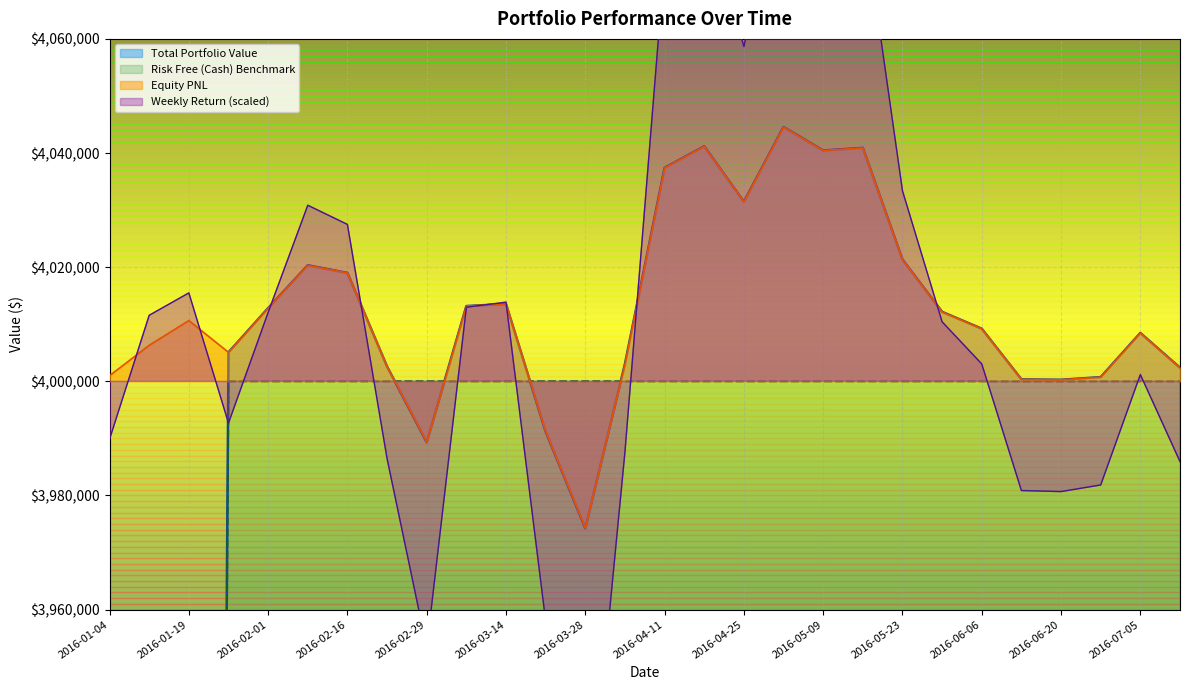

Reading left to right, extract all data points from this chart.

Total Portfolio Value: 1000985.9	2006313.9	3010648.0	4005076.2	4012828.6	4020340.5	4018997.3	4002581.6	3989335.3	4013193.3	4013549.2	3991193.6	3974273.2	4003046.0	4037400.5	4041181.9	4031464.0	4044554.2	4040448.3	4040907.7	4021353.9	4012171.1	4009218.2	4000345.0	4000273.2	4000736.4	4008475.3	4002374.8
Risk Free (Cash) Benchmark: 1000000.0	2000000.0	3000000.0	4000000.0	4000000.0	4000000.0	4000000.0	4000000.0	4000000.0	4000000.0	4000000.0	4000000.0	4000000.0	4000000.0	4000000.0	4000000.0	4000000.0	4000000.0	4000000.0	4000000.0	4000000.0	4000000.0	4000000.0	4000000.0	4000000.0	4000000.0	4000000.0	4000000.0
Equity PNL: 4000985.9	4006313.9	4010648.0	4005076.2	4012828.6	4020340.5	4018997.3	4002581.6	3989335.3	4013193.3	4013549.2	3991193.6	3974273.2	4003046.0	4037400.5	4041181.9	4031464.0	4044554.2	4040448.3	4040907.7	4021353.9	4012171.1	4009218.2	4000345.0	4000273.2	4000736.4	4008475.3	4002374.8
Weekly Return: 3989858.7	4011569.4	4015493.3	3992690.4	4012071.4	4030851.3	4027493.3	3986454.0	3953338.4	4012983.2	4013872.9	3957983.9	3915683.0	3987614.9	4073501.4	4082954.6	4058659.9	4091385.4	4081120.8	4082269.3	4033384.7	4010427.7	4003045.5	3980862.5	3980683.0	3981840.9	4001188.3	3985937.0